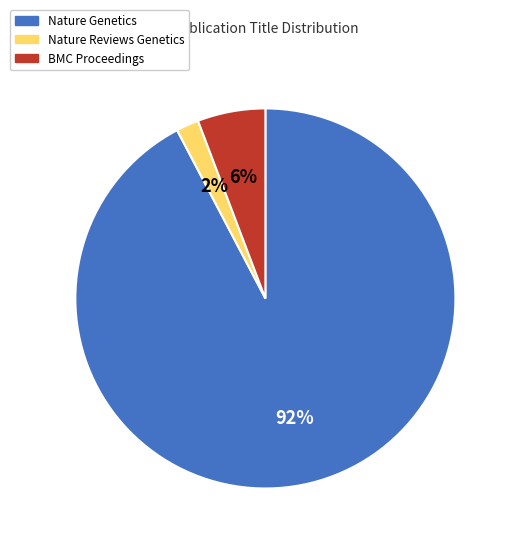

To the nearest percent, what is the difference between the largest and smallest slice percentages?

90%